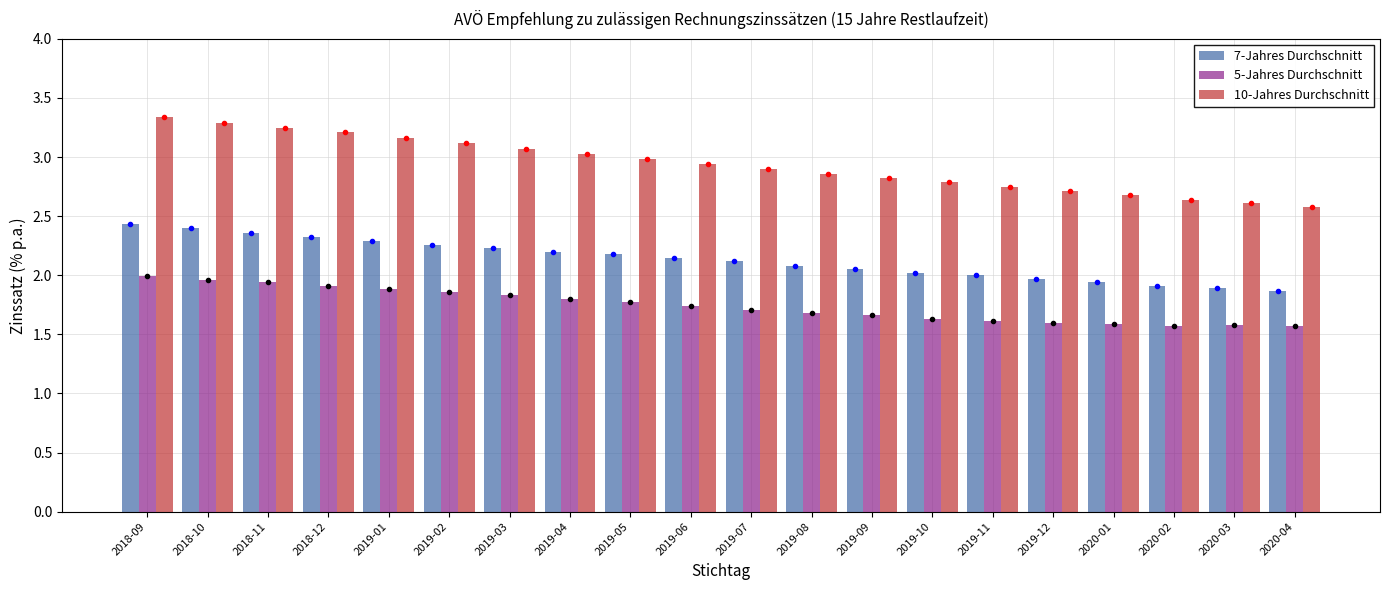

What is the minimum value shown in the chart?

1.6